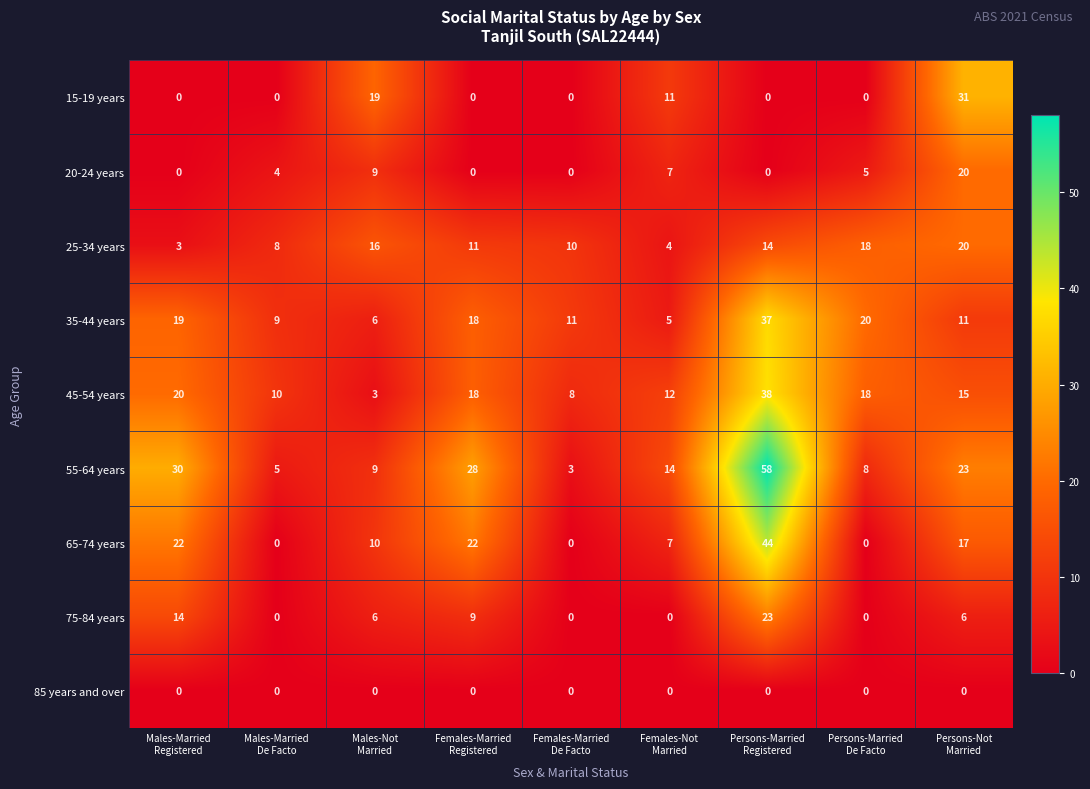

Count the 65-74 years values in the range 0 to 22.

8